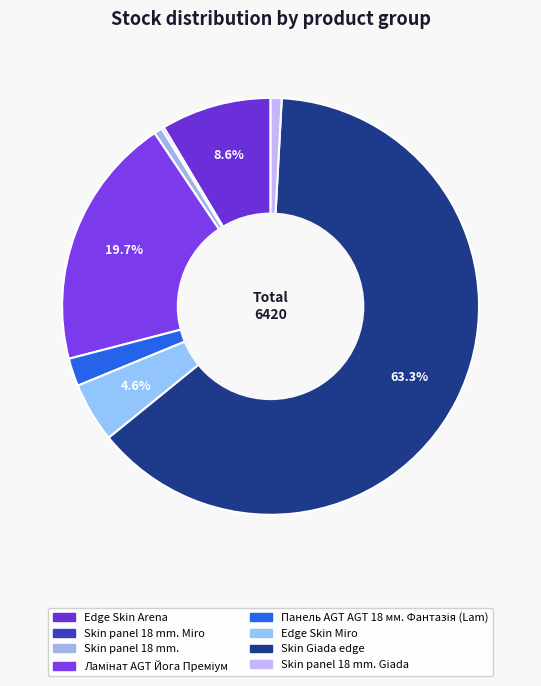

What is the smallest slice in the pie chart?

Skin panel 18 mm. Miro